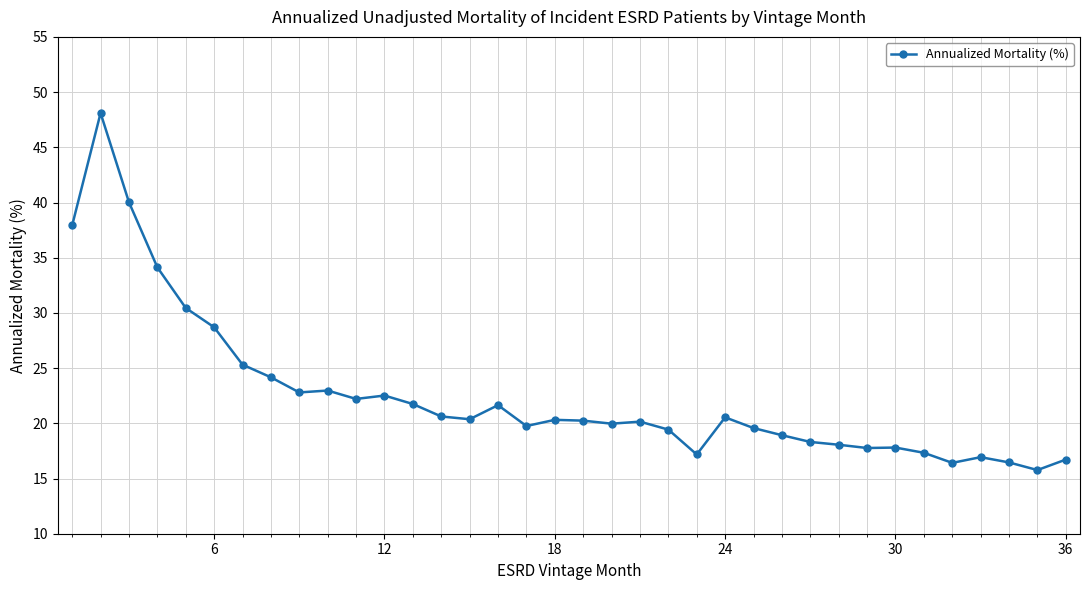

How many data points does each series have?

36